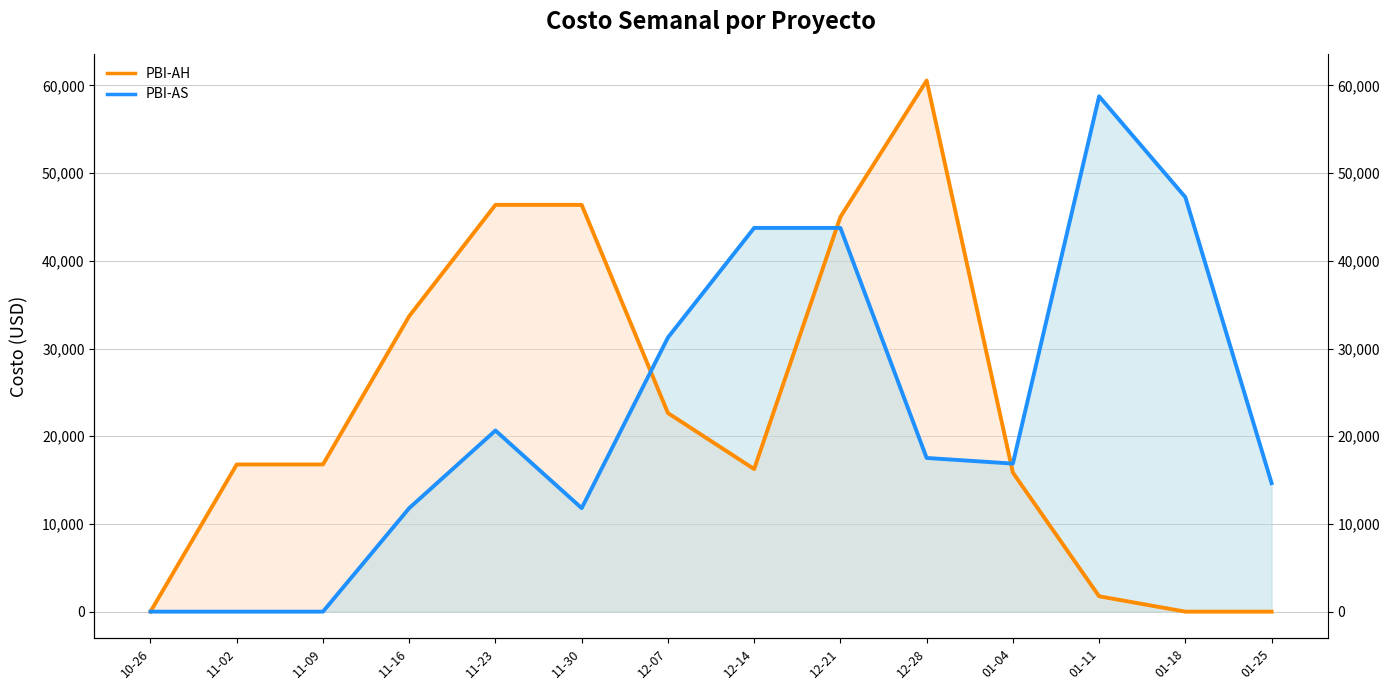

Does the chart display data point markers on the line(s)?

No